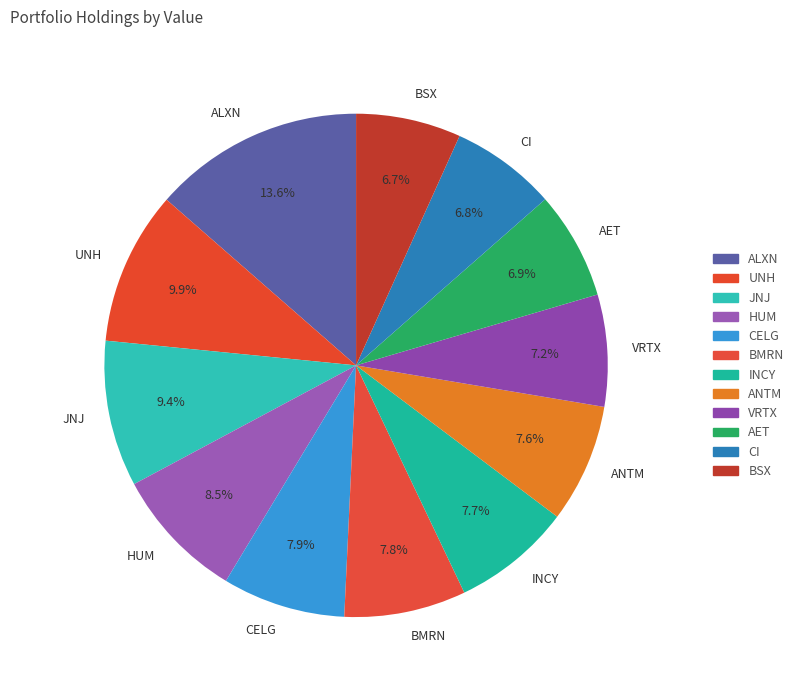

To the nearest percent, what percentage of the pie is AET?

7%